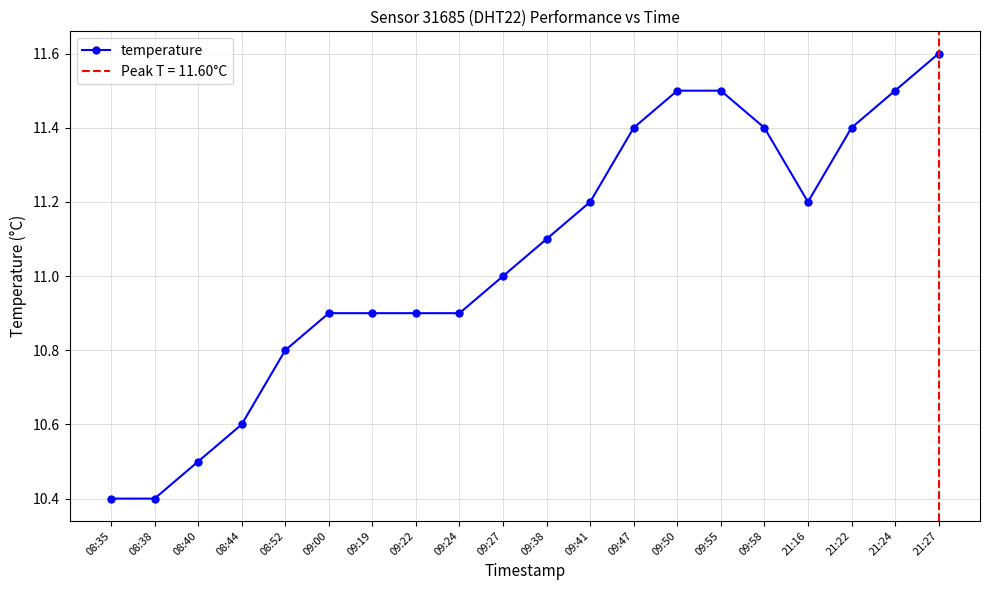

At which label is the value closest to 11?

09:27